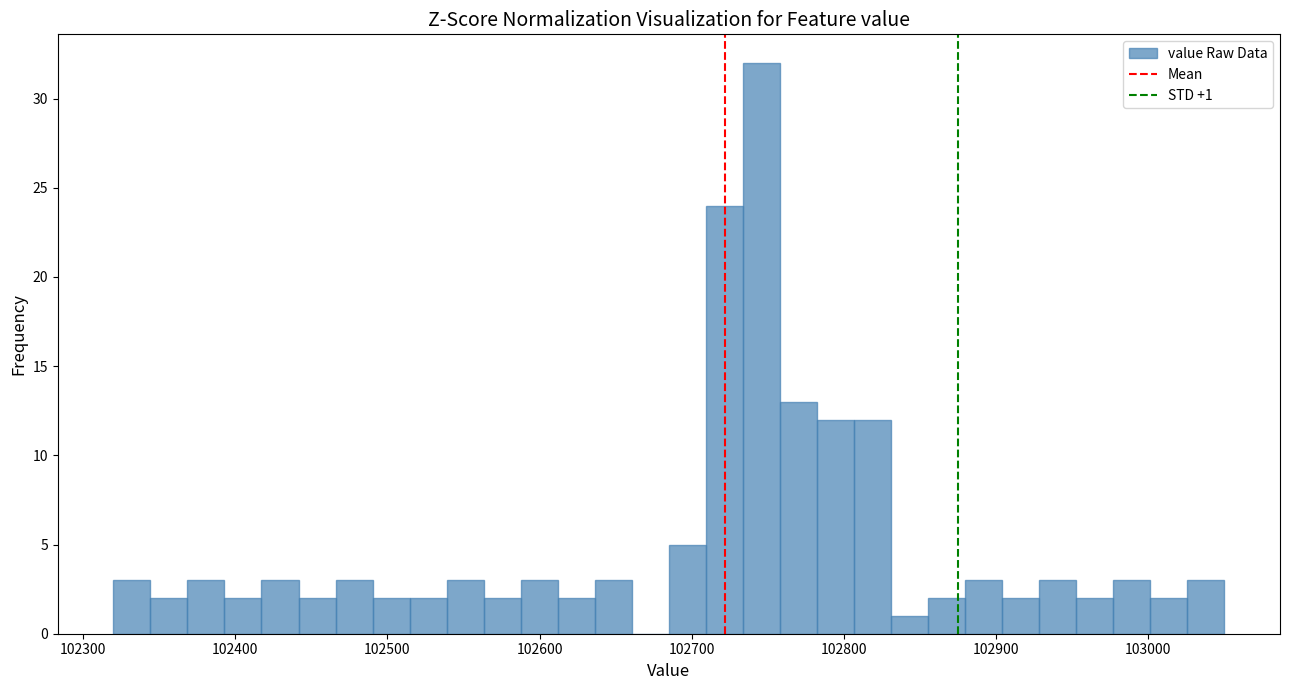

Read against the x-axis, roughly where is the centre of the tallest bar?

102750